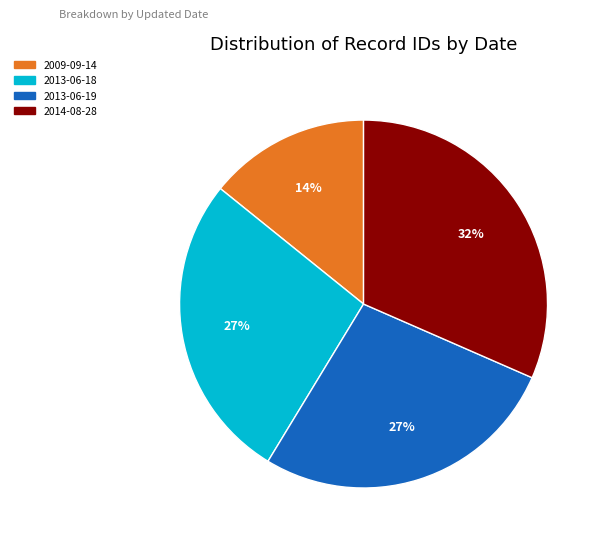

Is the sum of 2009-09-14 and 2013-06-18 greater than half?

No